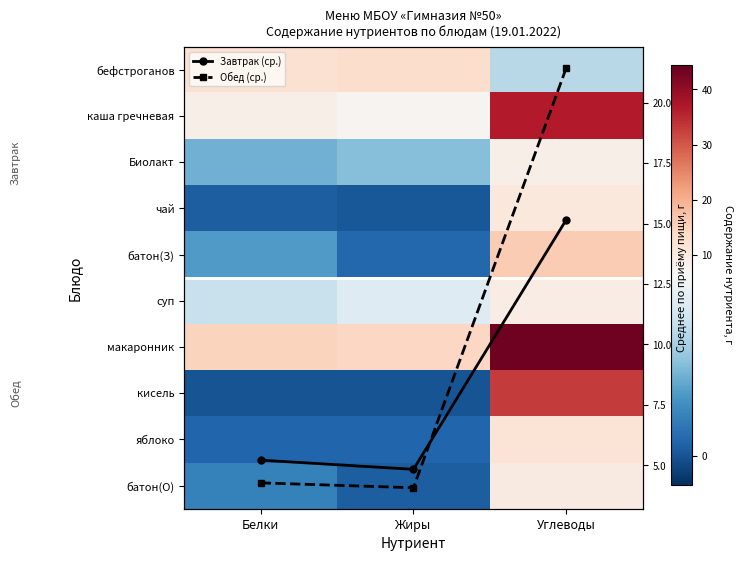

What is the maximum value shown in the chart?

43.5